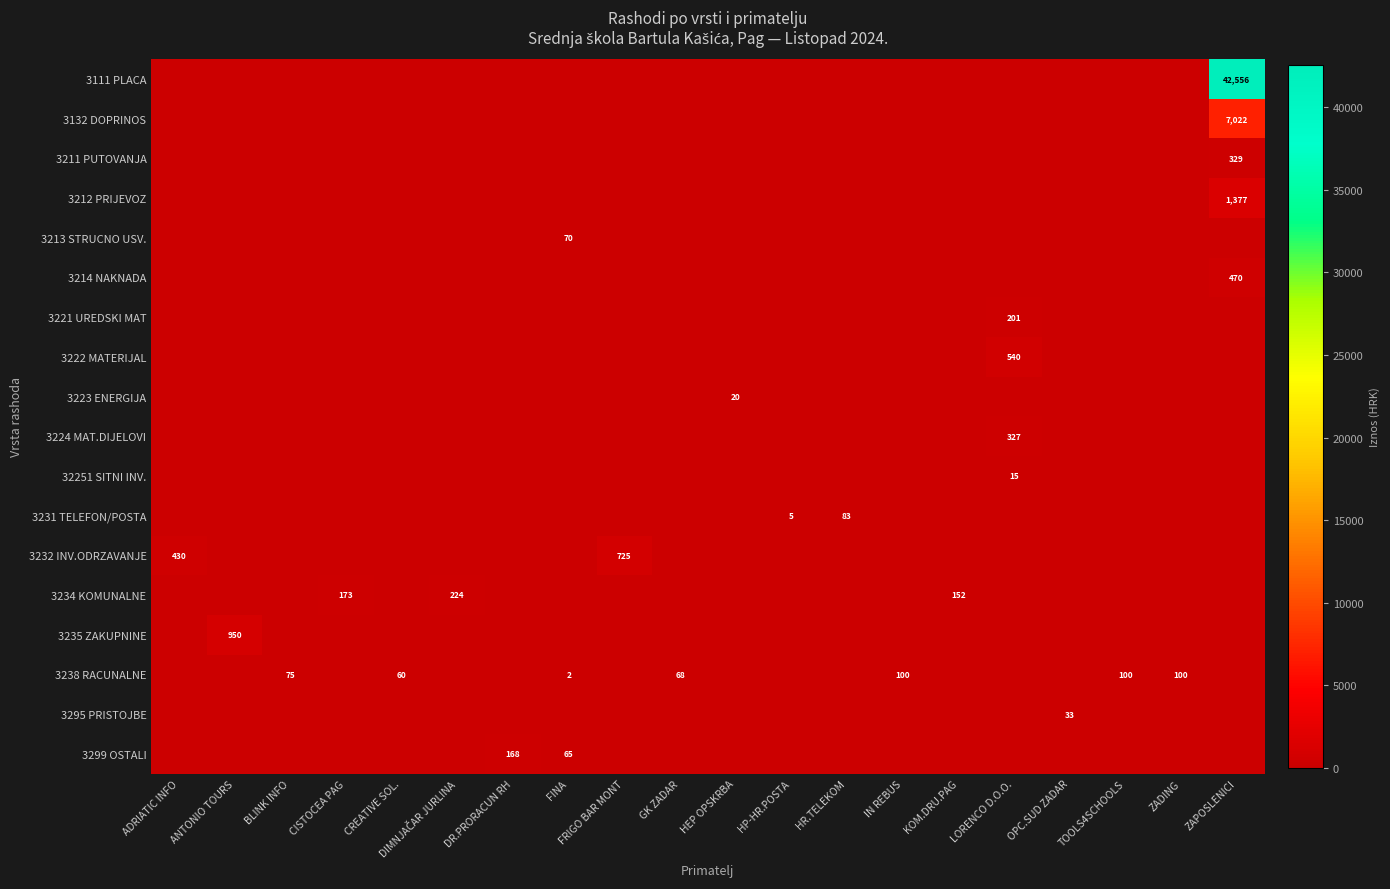

What is the total value across all series at DIMNJAČAR JURLINA?

223.6